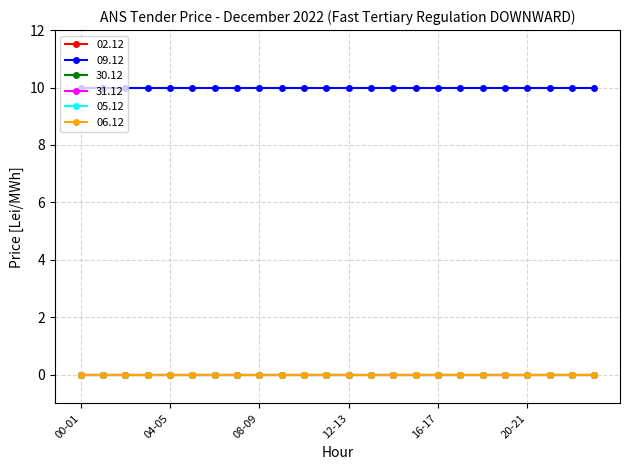

At which label does 02.12 reach its peak?

00-01